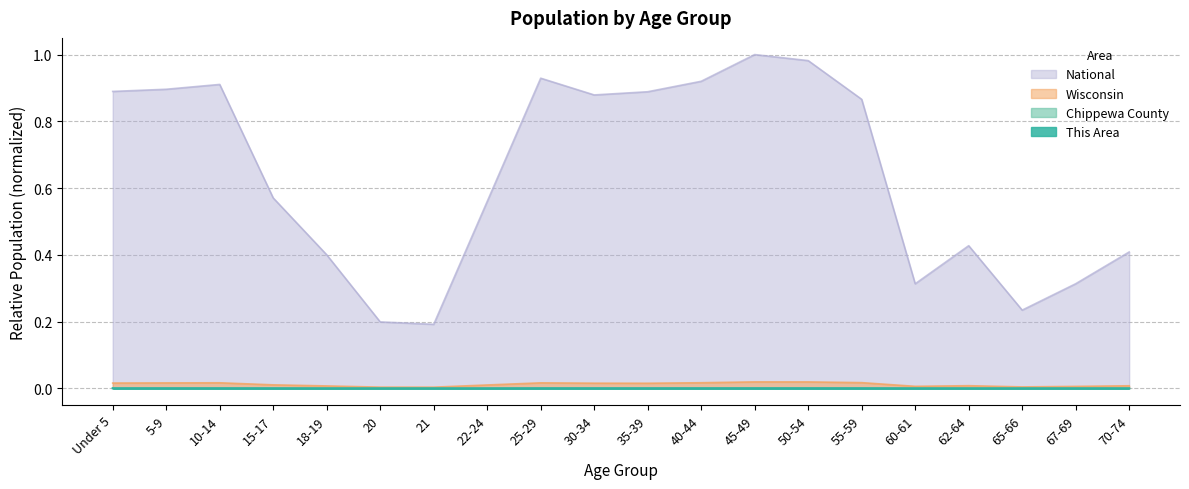

At which category is the sum across all series the highest?

45-49